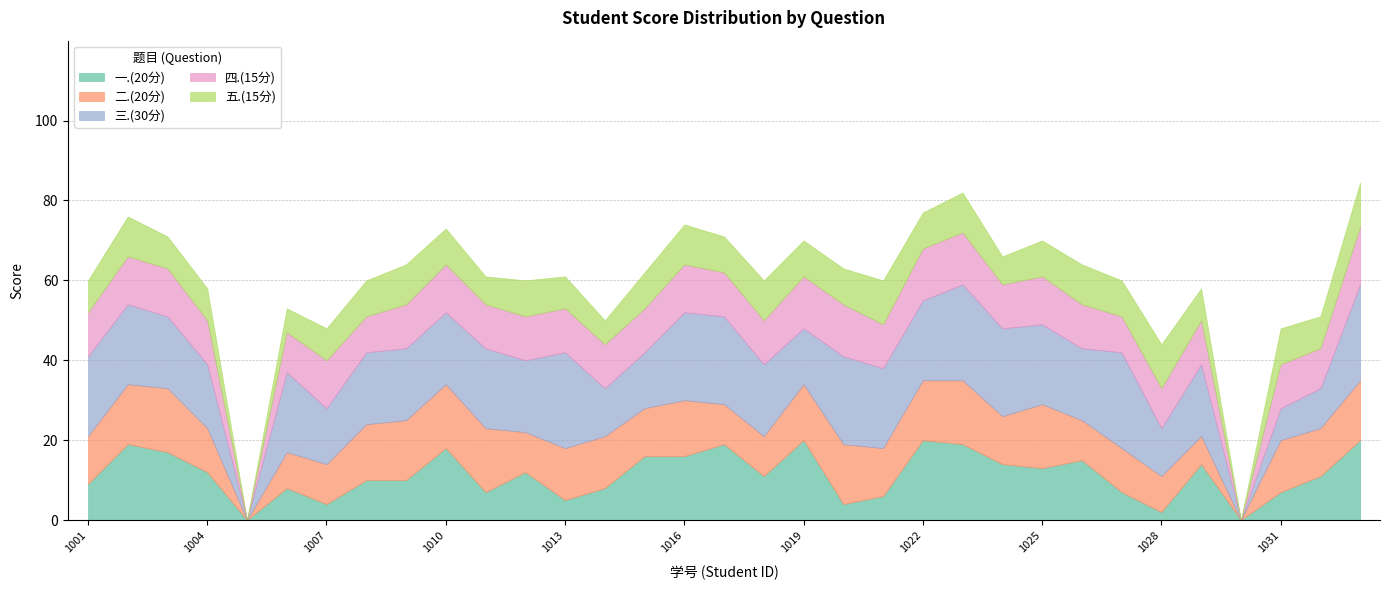

True or false: 三.(30分) has more than 2 interior local peaks.

True